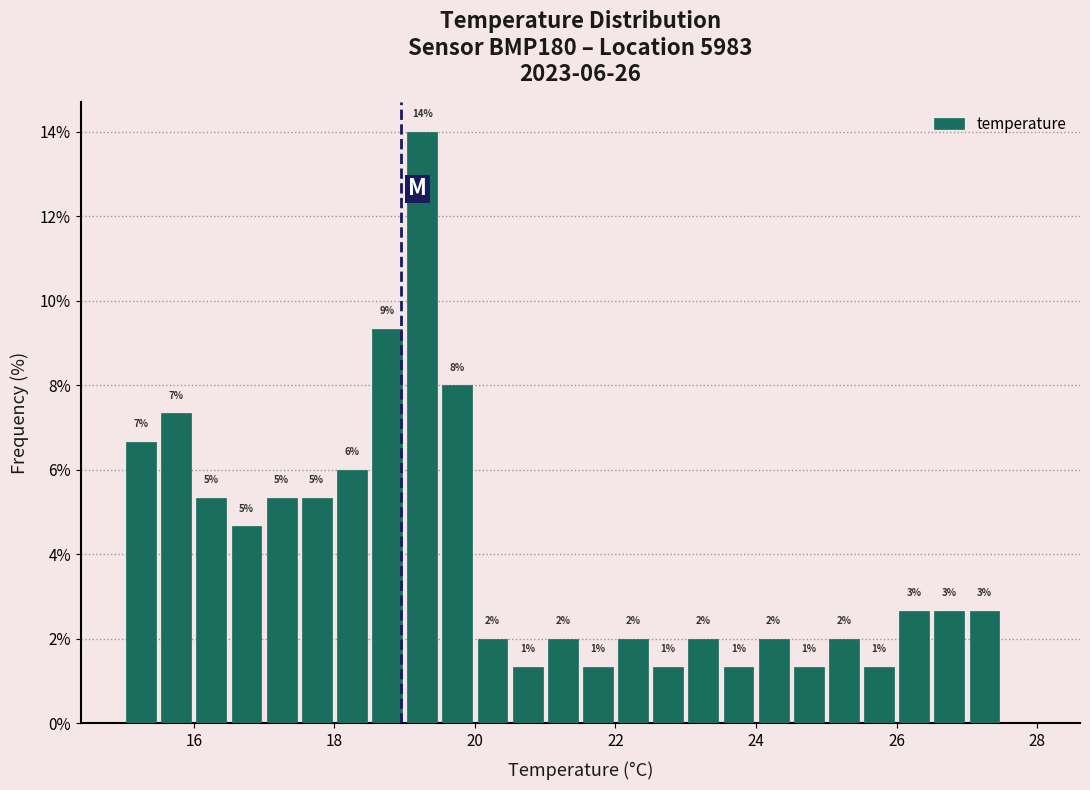

Read against the x-axis, roughly where is the centre of the tallest bar?

19.2